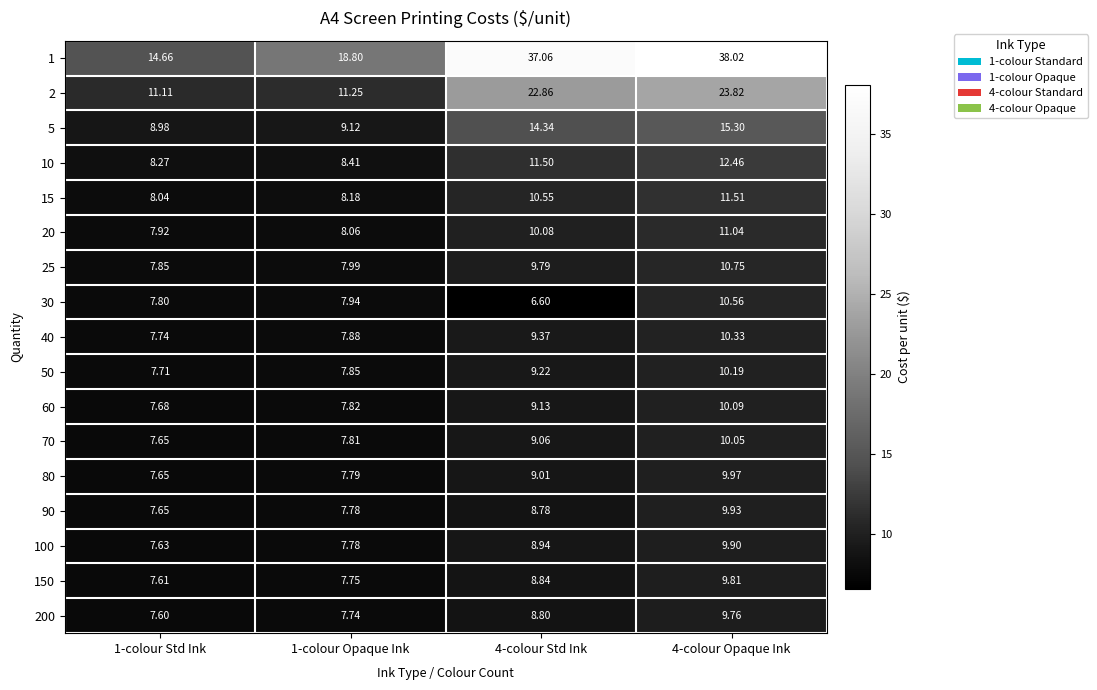

Is the value of 150 at 1-colour Opaque Ink greater than the value of 80 at 1-colour Std Ink?

Yes